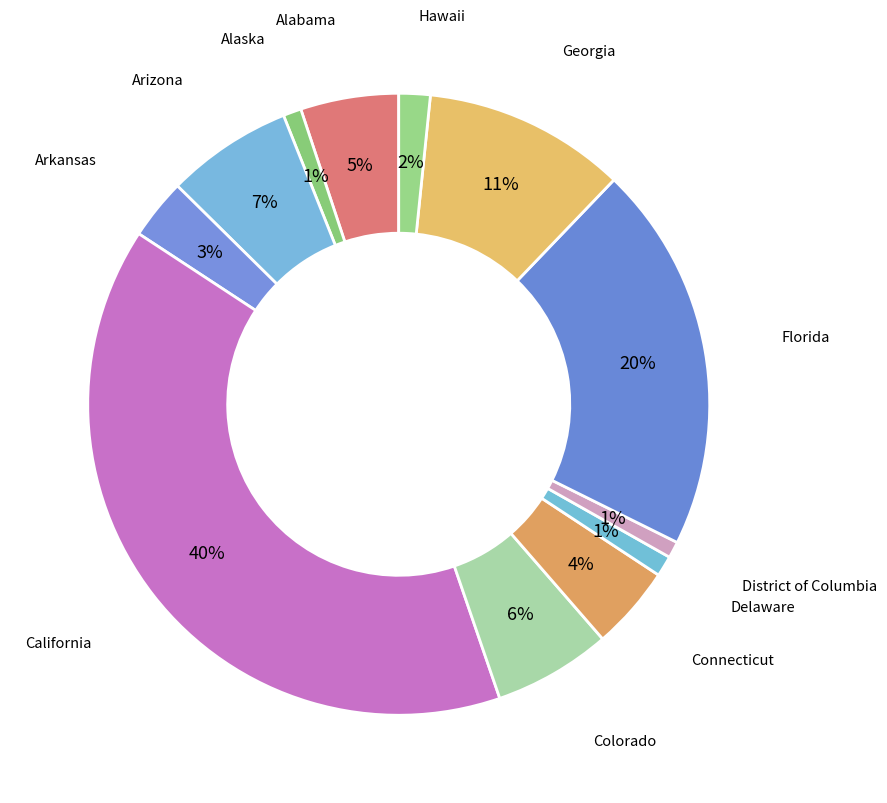

Is it true that Arkansas is 3% of the pie?

True